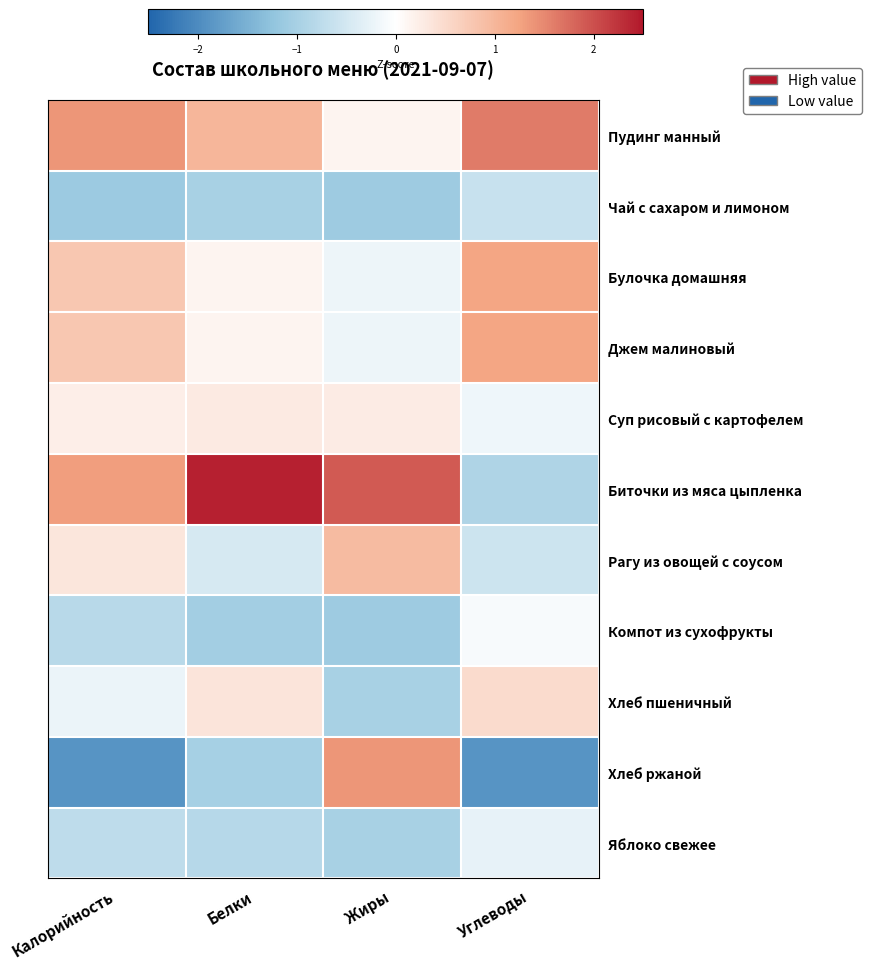

Reading left to right, what are all the values shown in this chart?

Пудинг манный: Калорийность=1.4	Белки=1.0	Жиры=0.1	Углеводы=1.6
Чай с сахаром и лимоном: Калорийность=-1.1	Белки=-1.0	Жиры=-1.1	Углеводы=-0.6
Булочка домашняя: Калорийность=0.8	Белки=0.1	Жиры=-0.2	Углеводы=1.2
Джем малиновый: Калорийность=0.8	Белки=0.1	Жиры=-0.2	Углеводы=1.2
Суп рисовый с картофелем: Калорийность=0.2	Белки=0.3	Жиры=0.3	Углеводы=-0.2
Биточки из мяса цыпленка: Калорийность=1.3	Белки=2.4	Жиры=1.9	Углеводы=-0.9
Рагу из овощей с соусом: Калорийность=0.3	Белки=-0.5	Жиры=0.9	Углеводы=-0.6
Компот из сухофрукты: Калорийность=-0.8	Белки=-1.0	Жиры=-1.1	Углеводы=-0.1
Хлеб пшеничный: Калорийность=-0.2	Белки=0.4	Жиры=-1.0	Углеводы=0.5
Хлеб ржаной: Калорийность=-1.9	Белки=-1.0	Жиры=1.4	Углеводы=-1.9
Яблоко свежее: Калорийность=-0.7	Белки=-0.8	Жиры=-1.0	Углеводы=-0.3